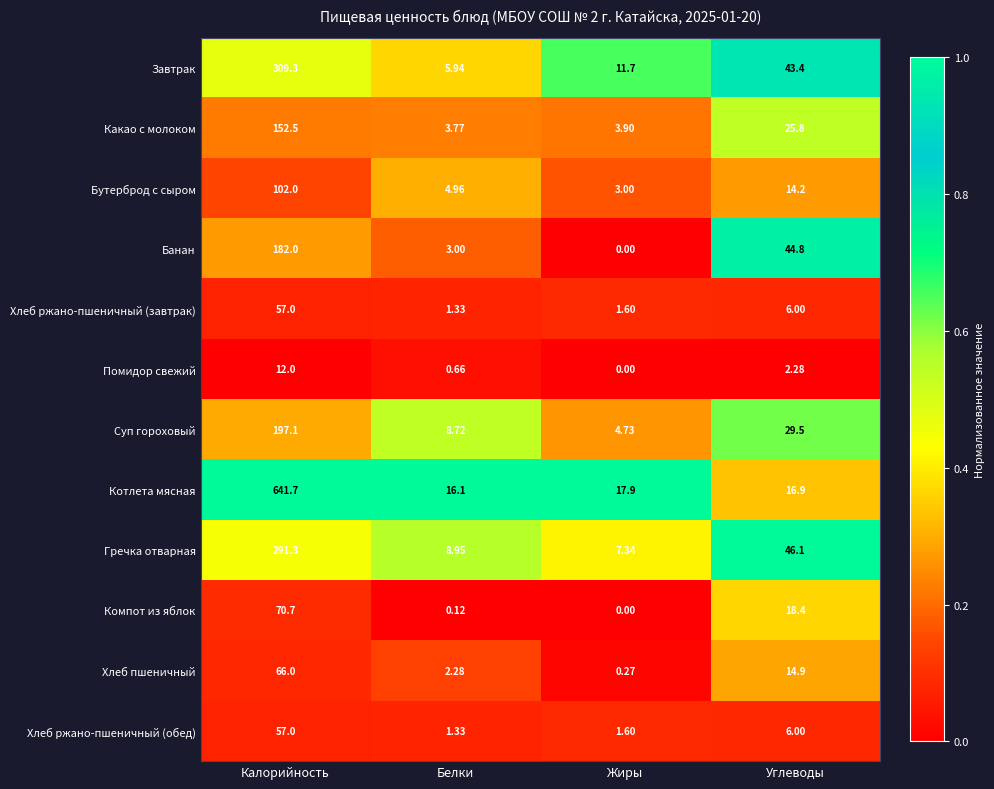

List the labels in order of Бутерброд с сыром value, largest first.

Калорийность, Углеводы, Белки, Жиры